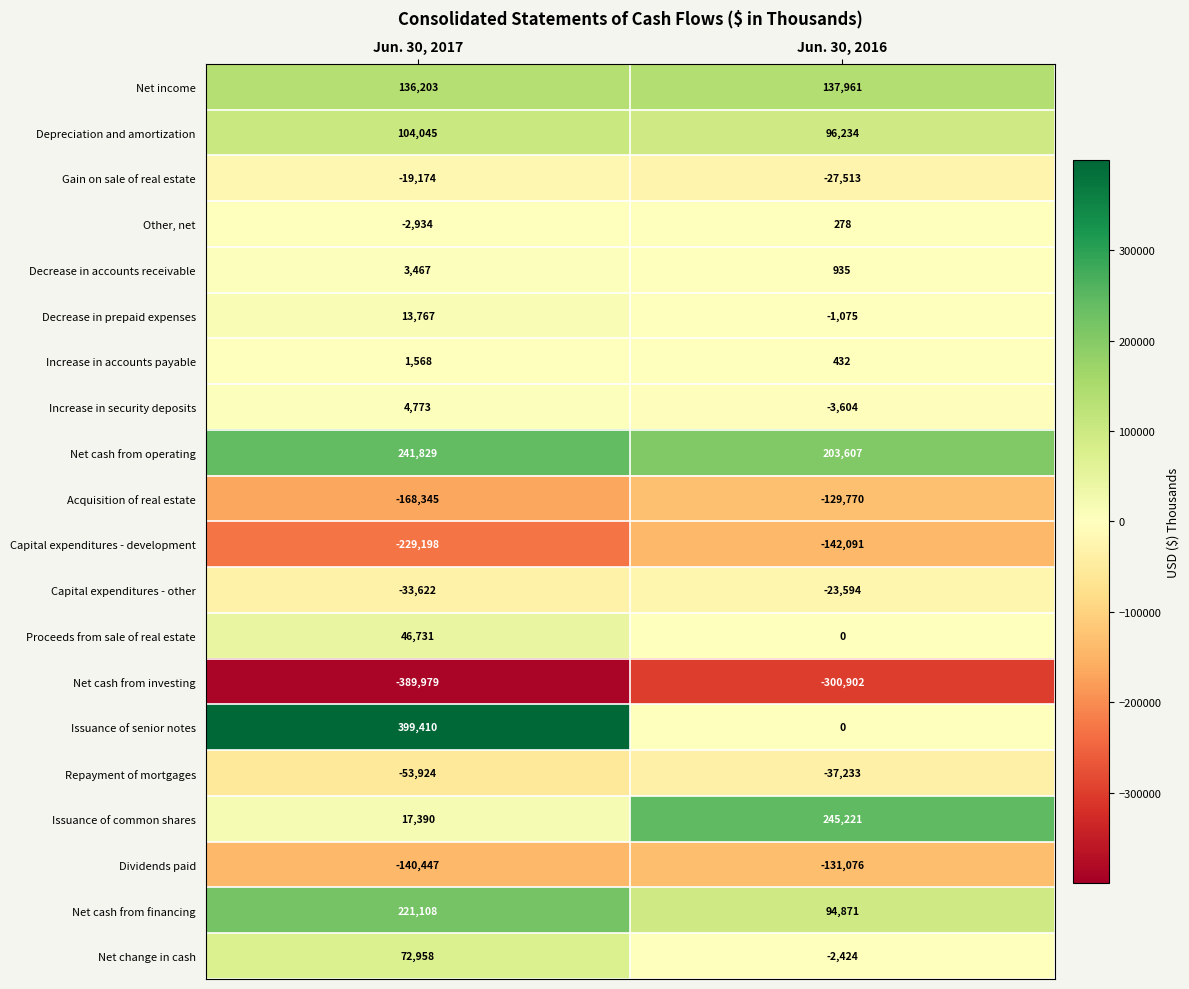

Rank the series by their maximum value, from lowest to highest.

Net cash from investing, Capital expenditures - development, Dividends paid, Acquisition of real estate, Repayment of mortgages, Capital expenditures - other, Gain on sale of real estate, Other, net, Increase in accounts payable, Decrease in accounts receivable, Increase in security deposits, Decrease in prepaid expenses, Proceeds from sale of real estate, Net change in cash, Depreciation and amortization, Net income, Net cash from financing, Net cash from operating, Issuance of common shares, Issuance of senior notes